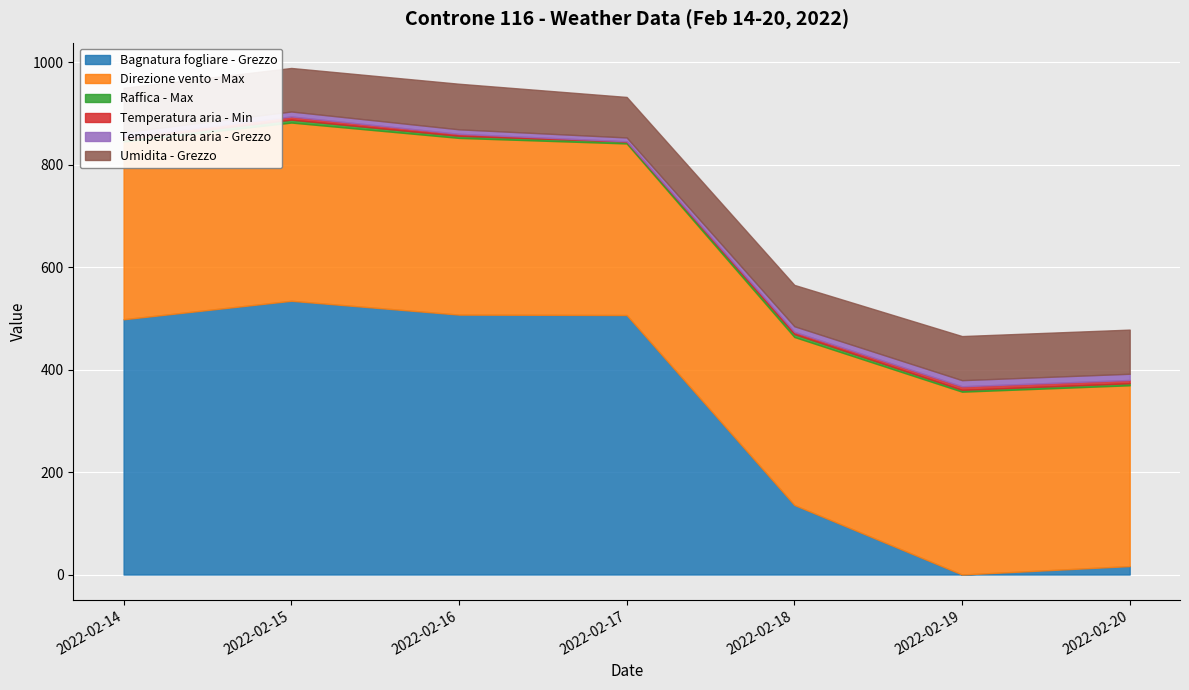

Between 2022-02-14 and 2022-02-16, which series saw the biggest shift?

Bagnatura fogliare - Grezzo